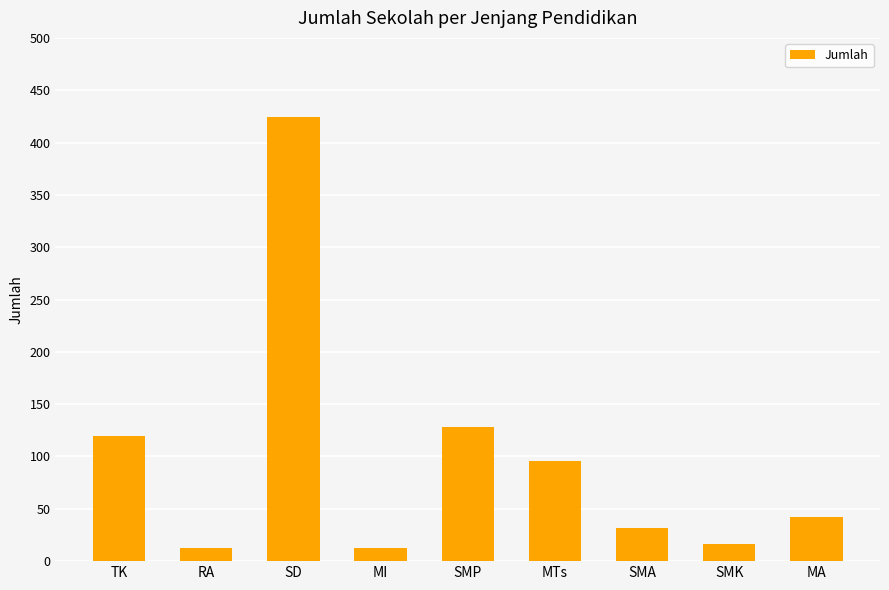

Is it true that the value at MA is 42?

True